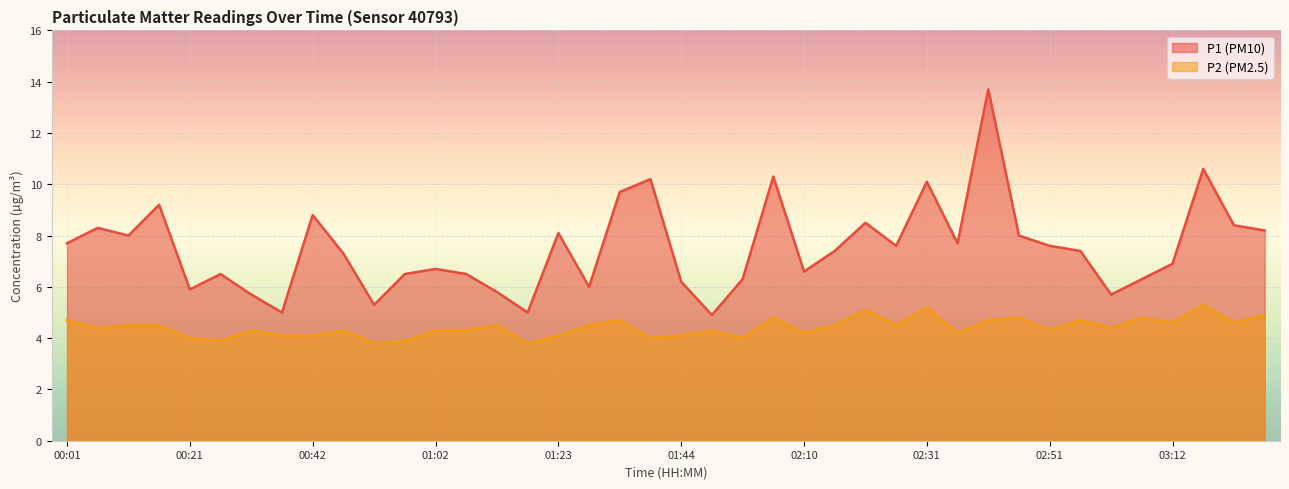

List the labels in order of P1 value, largest first.

02:41, 03:17, 02:05, 01:39, 02:31, 01:34, 00:16, 00:42, 02:20, 03:22, 00:06, 03:28, 01:23, 00:11, 02:46, 00:01, 02:36, 02:26, 02:51, 02:15, 02:56, 00:47, 03:12, 01:02, 02:10, 00:26, 00:57, 01:07, 01:55, 03:07, 01:44, 01:28, 00:21, 01:12, 00:32, 03:02, 00:52, 00:37, 01:18, 01:50